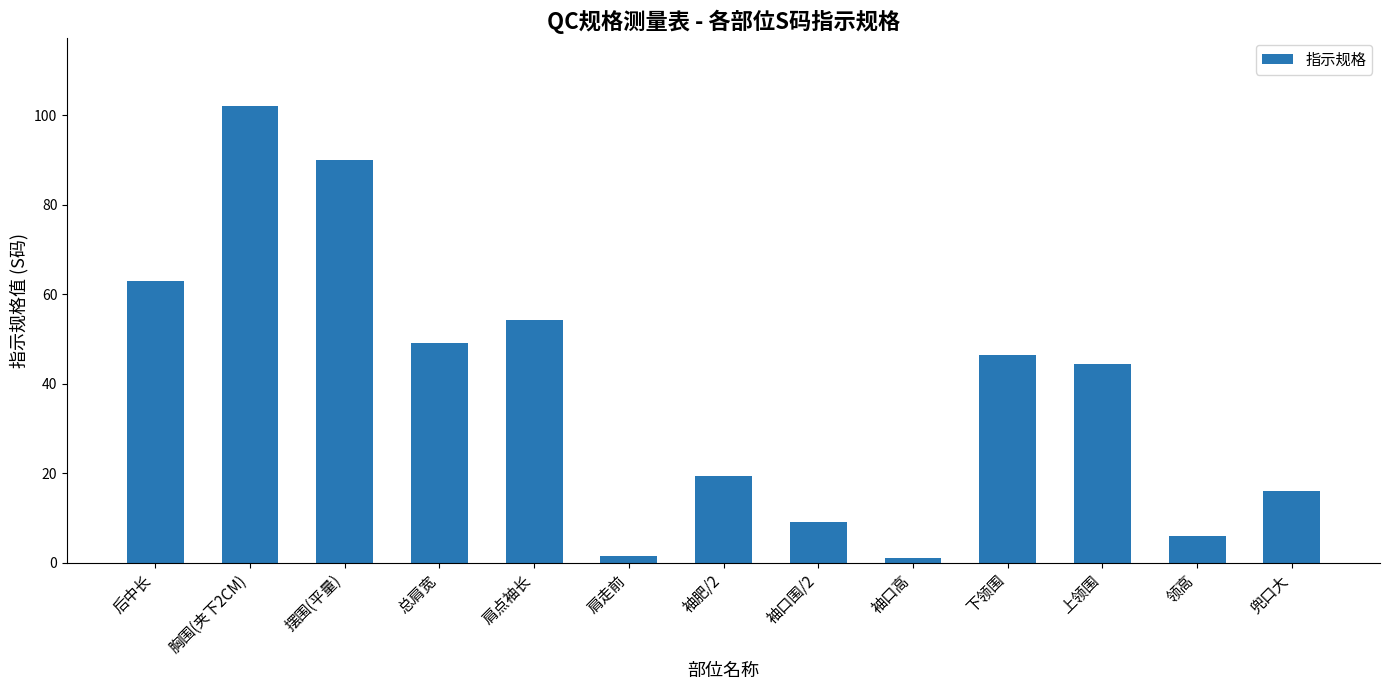

Are the bars grouped side by side (vs. stacked)?

No